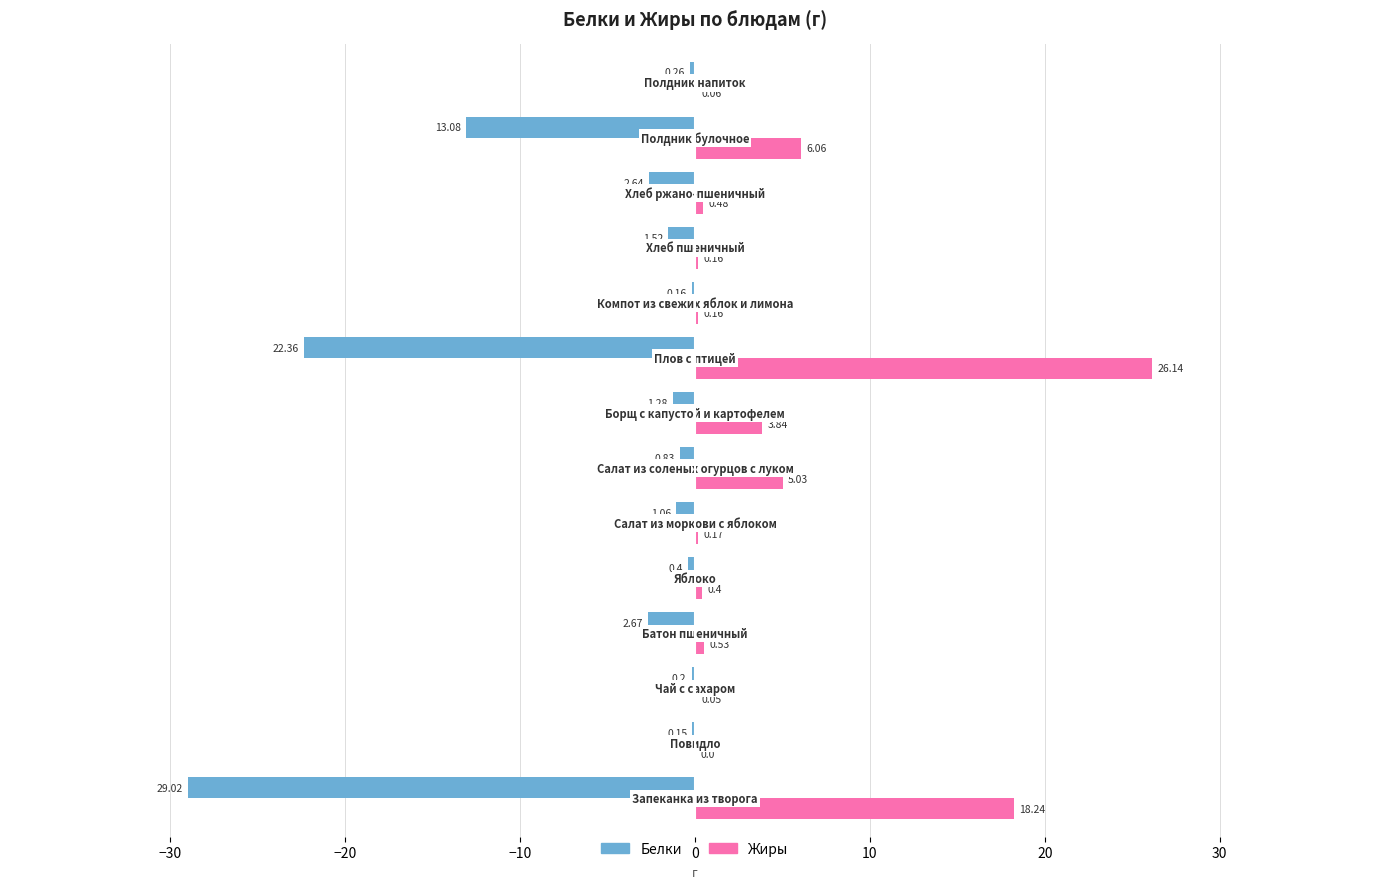

What is the sum of all Белки values?

-75.6